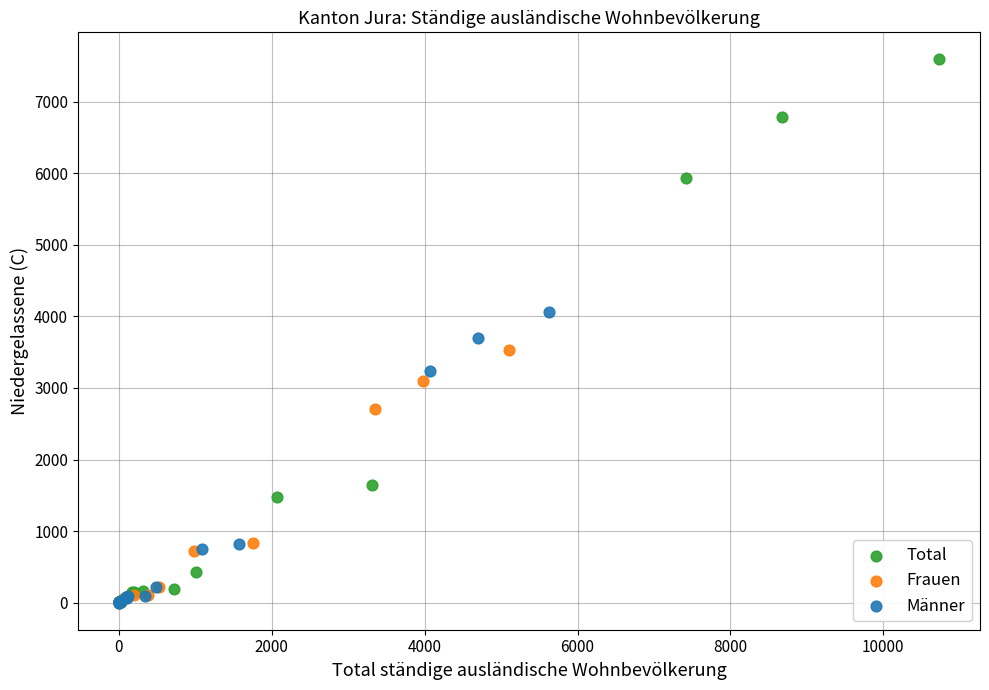

Which series reaches the maximum Y coordinate?

Total